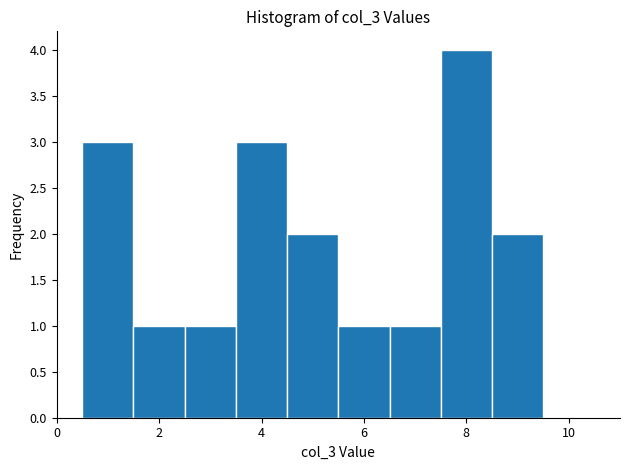

How tall is the bar that spans 5.5 to 6.5 on the x-axis? Neither the bar edges nor the heights are printed on the chart, so give them approximately, as read against the axes.

1